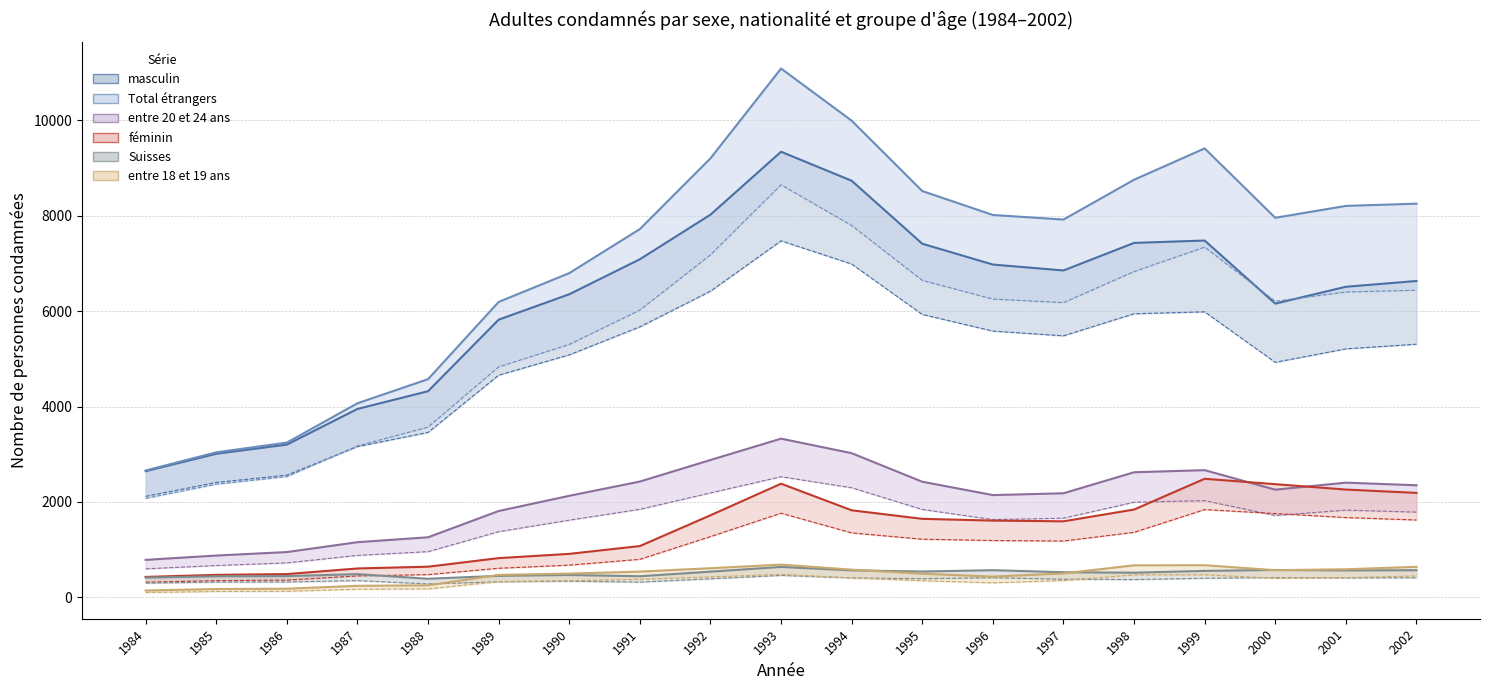

How many lines are shown in the chart?

6